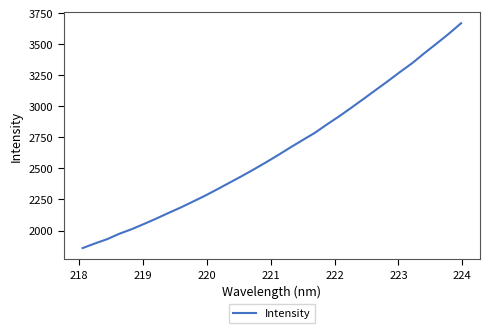

What is the difference between the maximum and minimum values?

1809.4